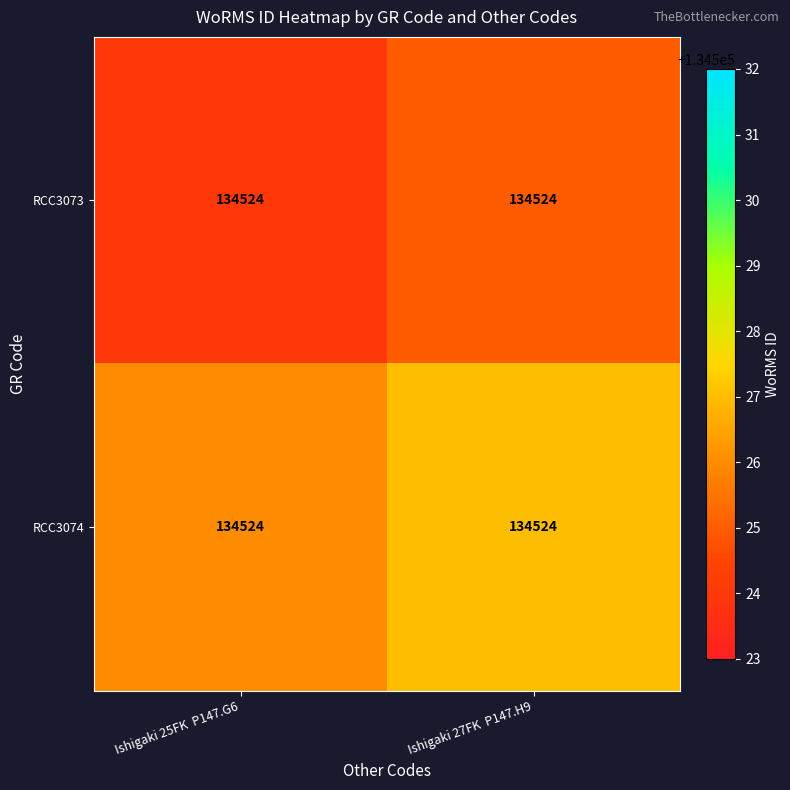

Reading right to left, what are all the values shown in this chart?

RCC3073: Ishigaki 27FK  P147.H9=134524	Ishigaki 25FK  P147.G6=134524
RCC3074: Ishigaki 27FK  P147.H9=134524	Ishigaki 25FK  P147.G6=134524